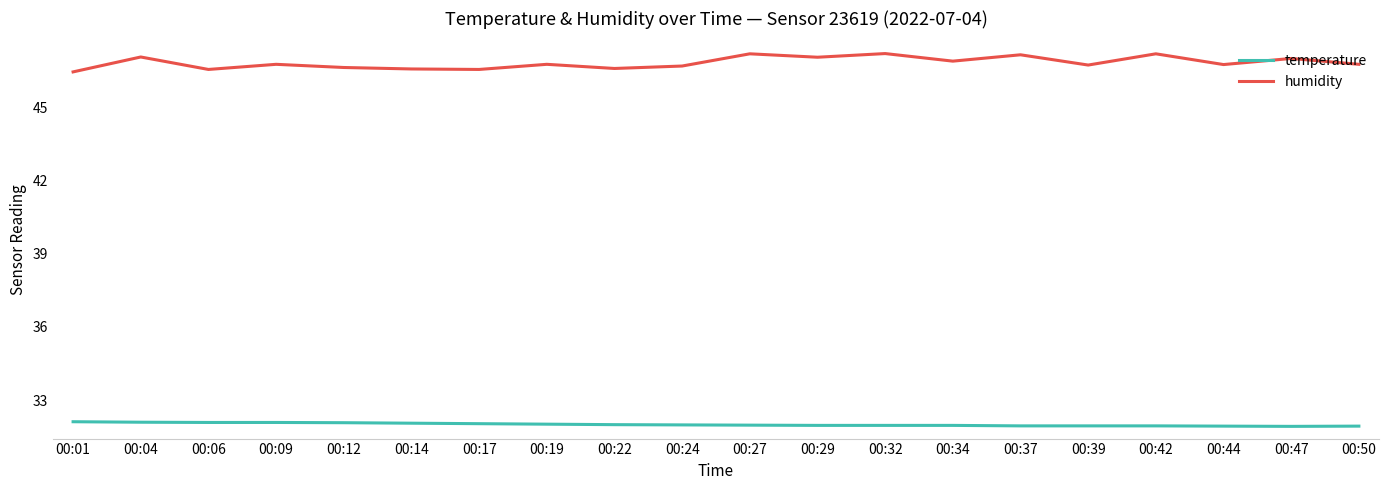

What is the total value across all series at 00:14?

78.6